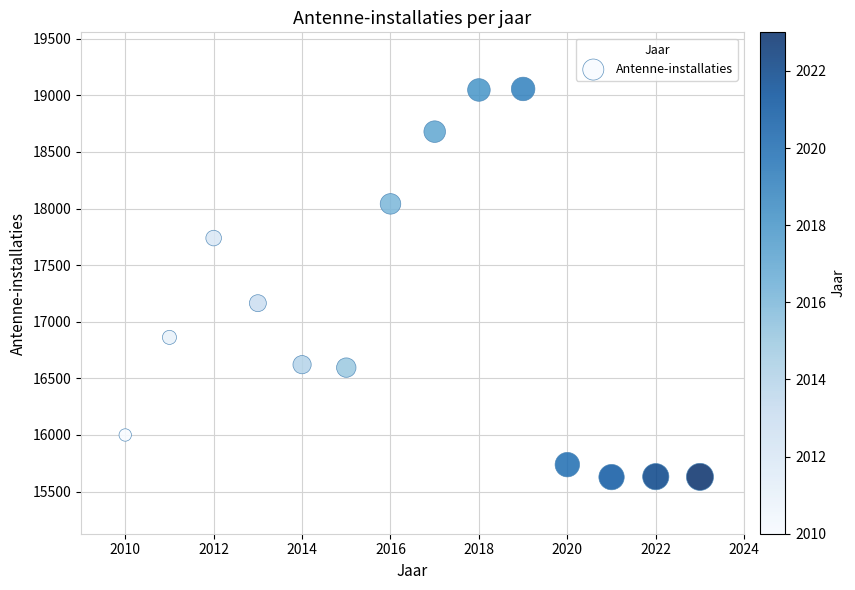

What Y value in the scatter plot is closest to 17342?

17164